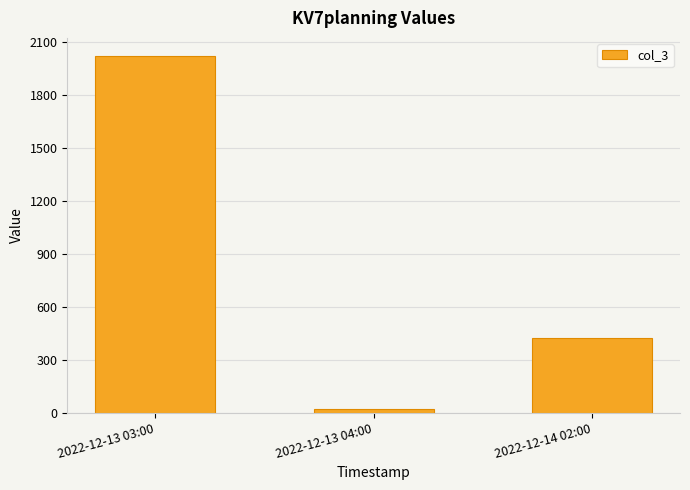

What is the label of the 3rd bar from the left?

2022-12-14 02:00